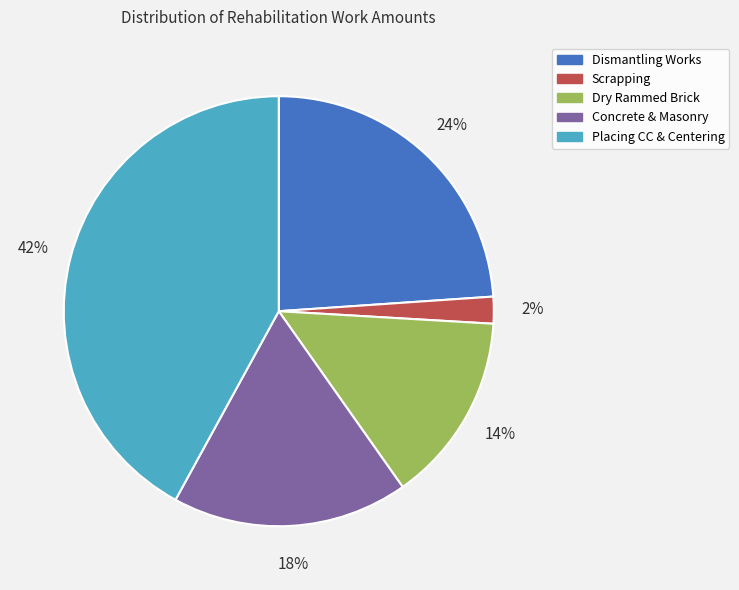

To the nearest percent, what is the average slice percentage?

20%